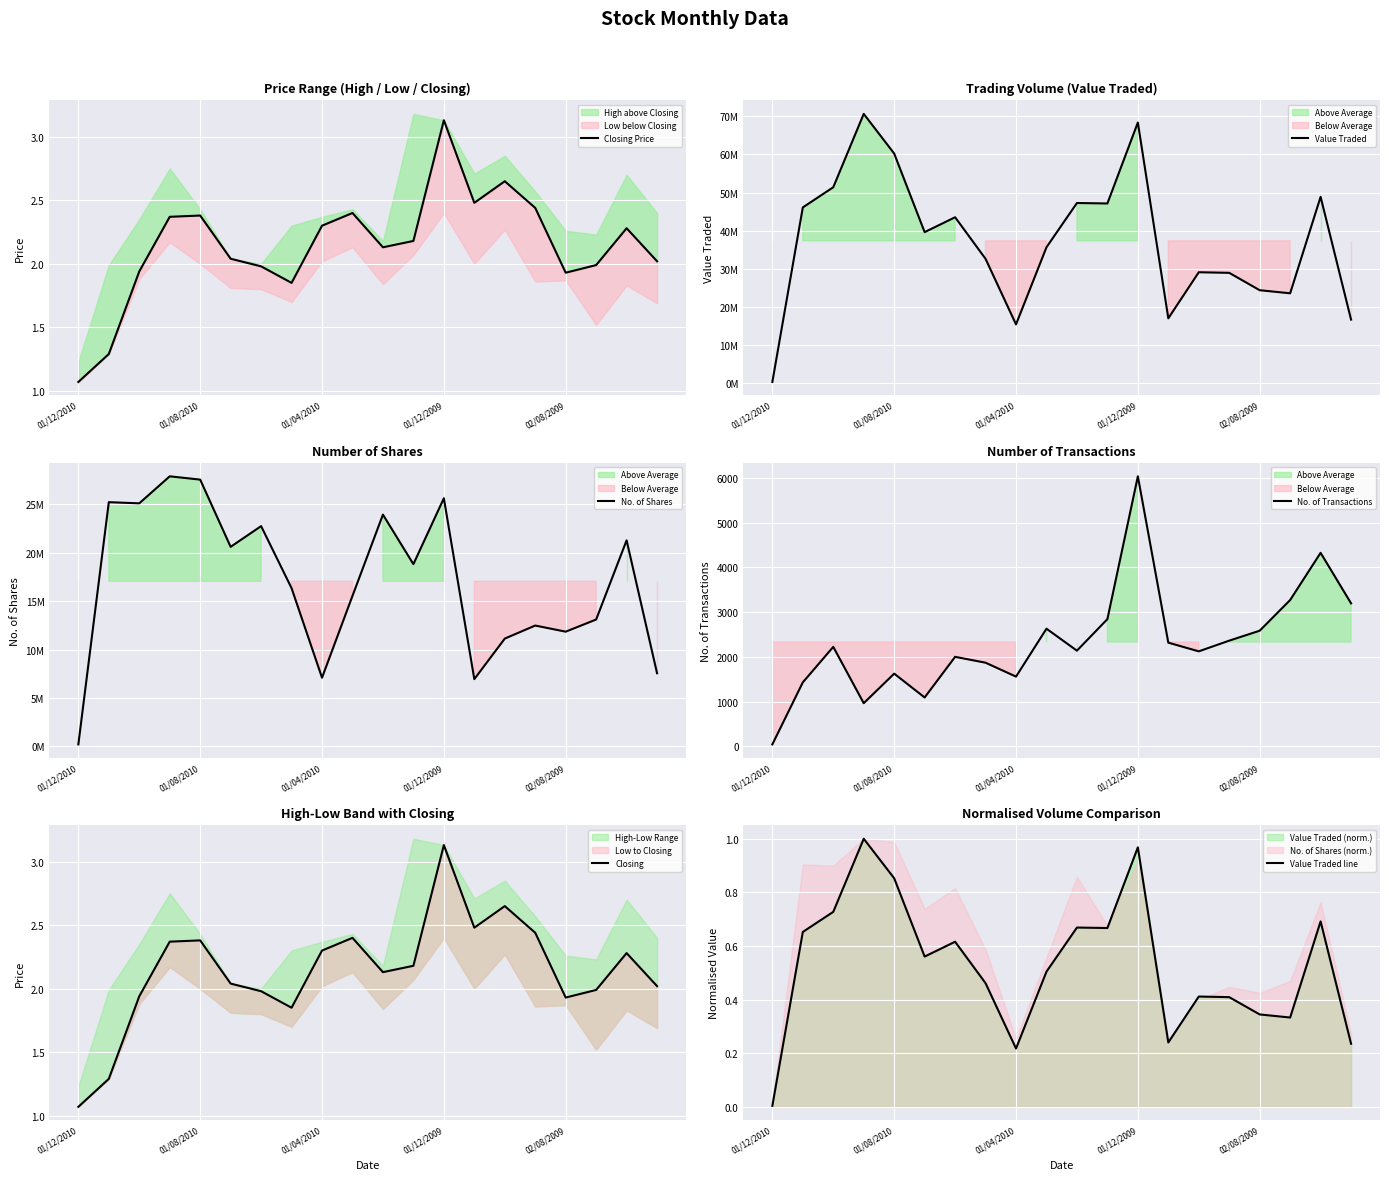

True or false: Closing and No. of Transactions intersect in this chart.

False